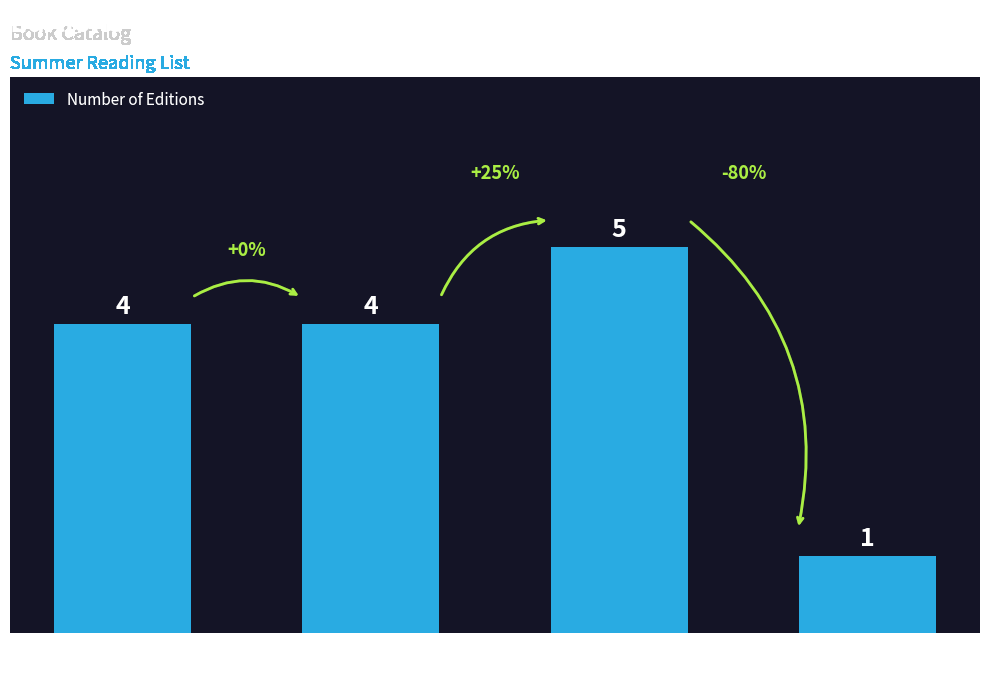

Which category has the highest value across all series?

eBook